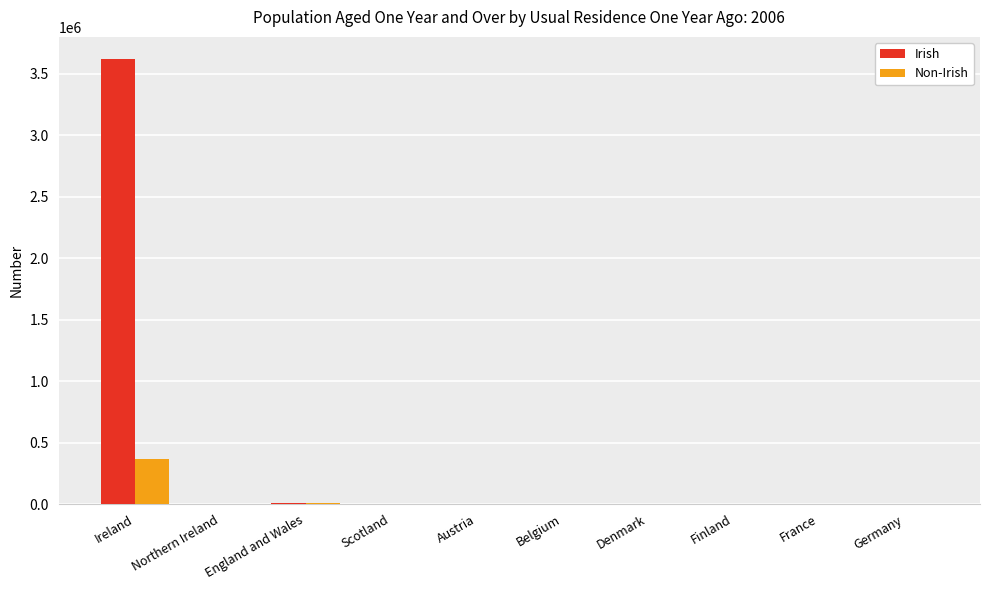

Does the chart contain stacked bars?

No